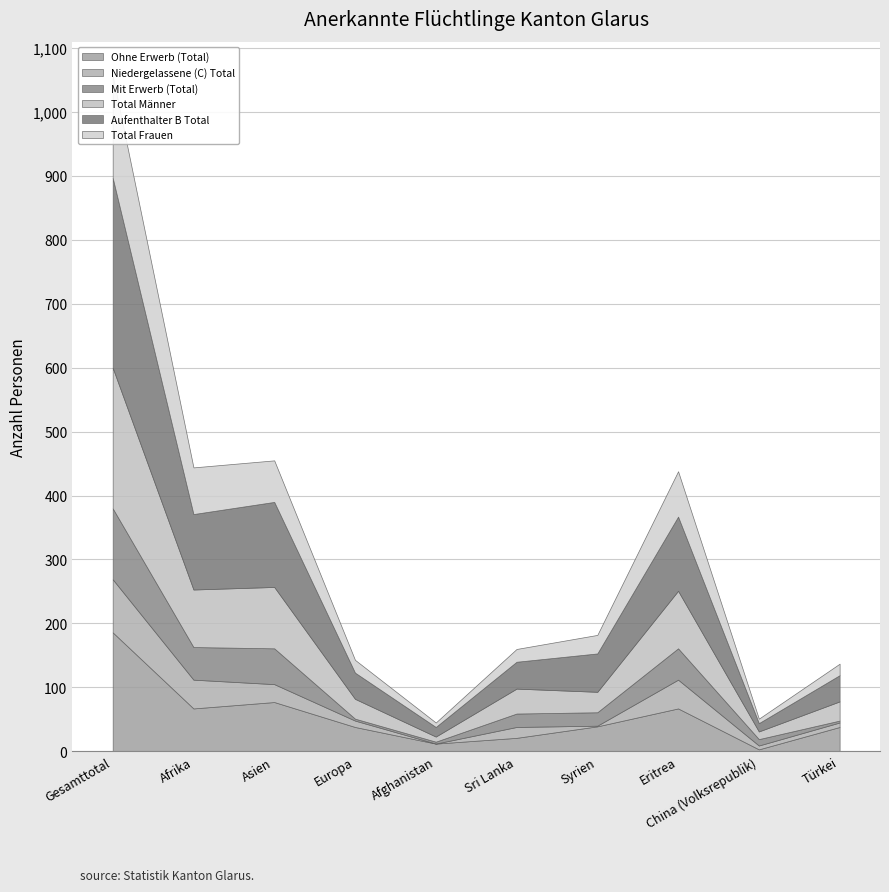

How many times do Ohne Erwerb (Total) and Total Männer cross each other?

5